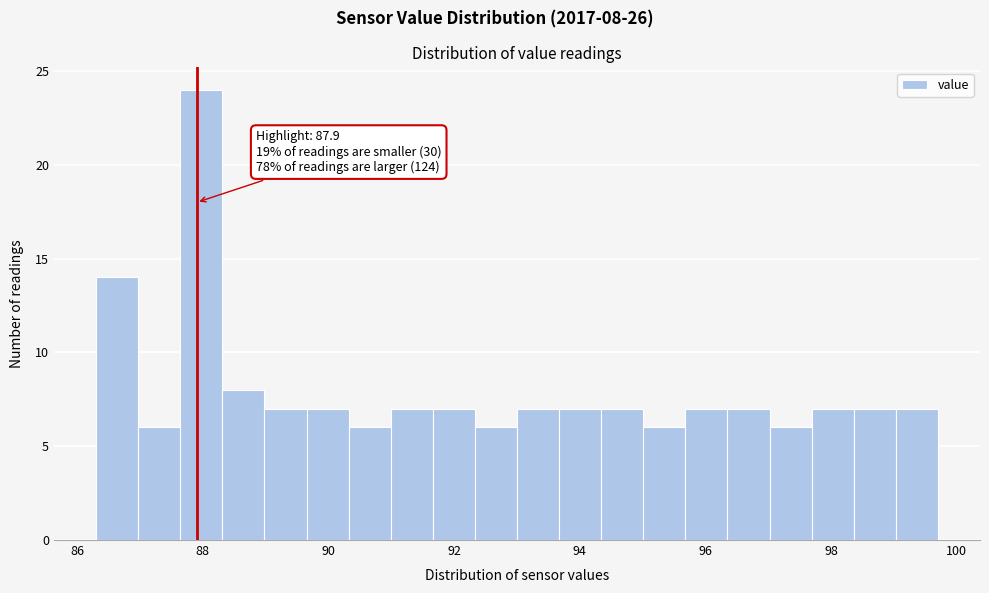

Read against the x-axis, roughly where is the centre of the tallest bar?

88.0